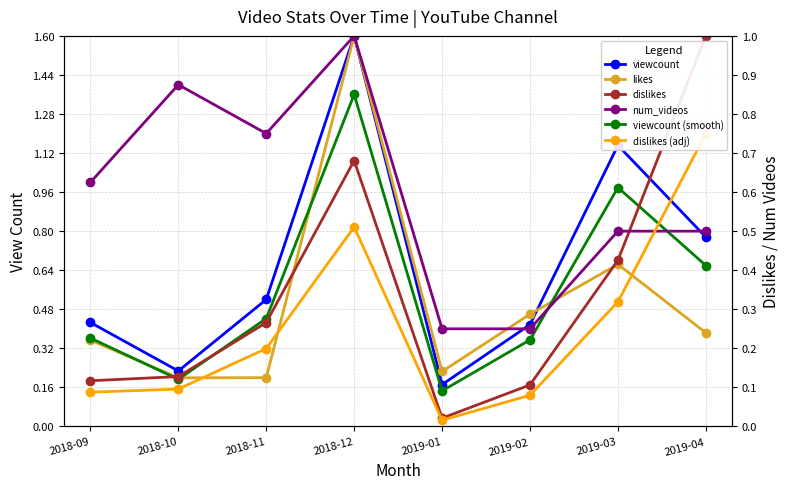

Which has a higher value, 2019-03 or 2019-02?

2019-03